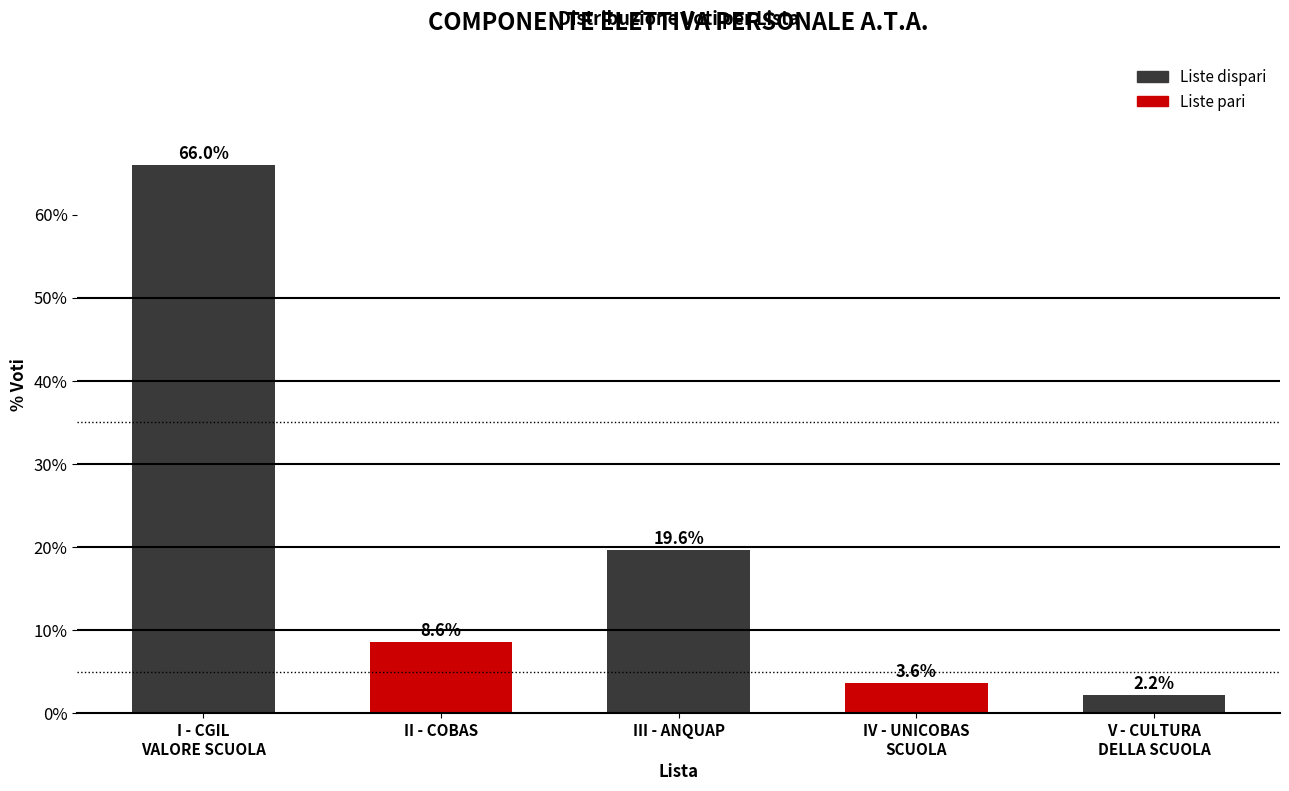

Reading left to right, extract all data points from this chart.

66.0	8.6	19.6	3.6	2.2